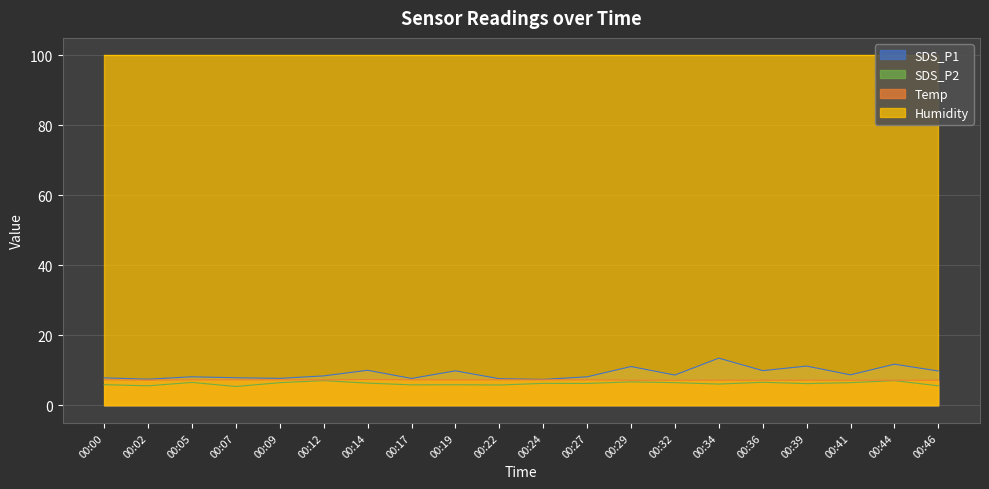

What is the lowest value of the Temp series?

7.2